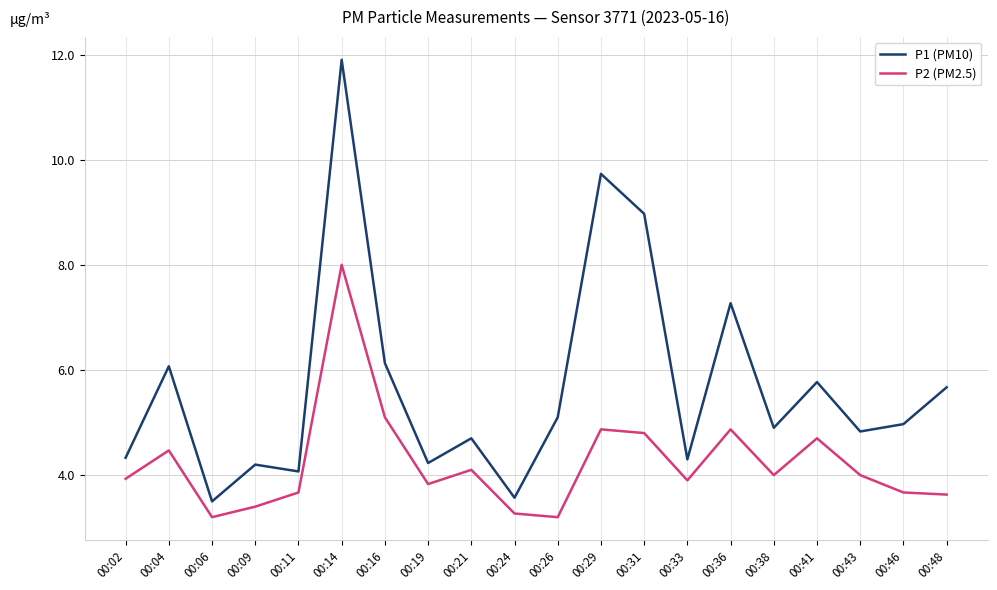

List the series in order of their overall mean, highest first.

P1 (PM10), P2 (PM2.5)